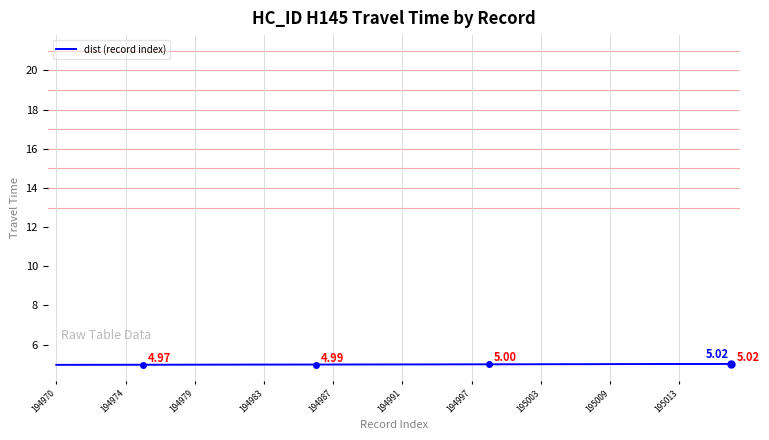

True or false: there are more than 1 points higher than both neighbors.

False